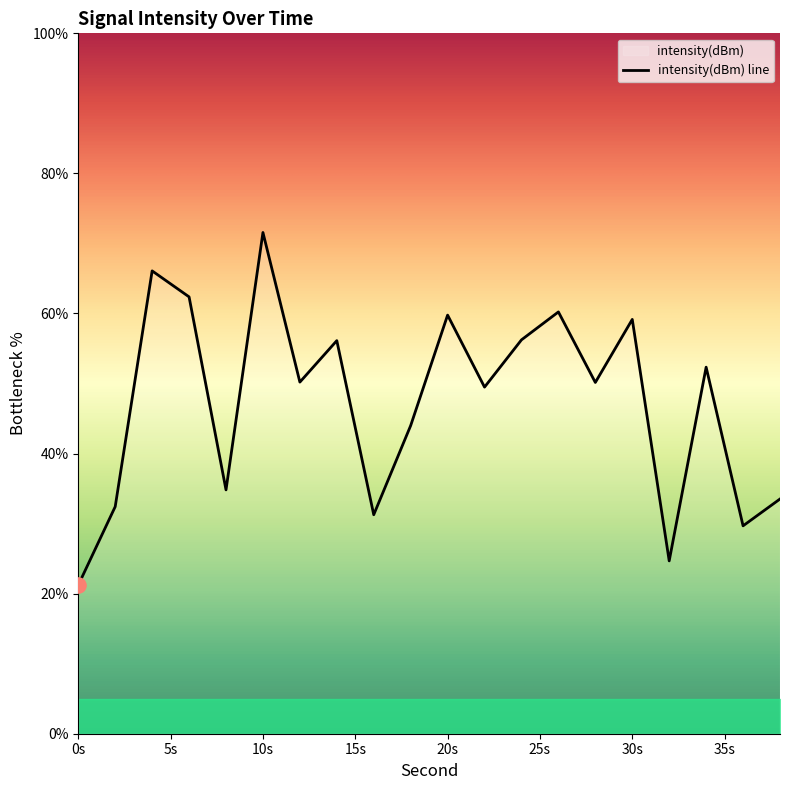

What is the change in value from 12 to 22?

-0.7